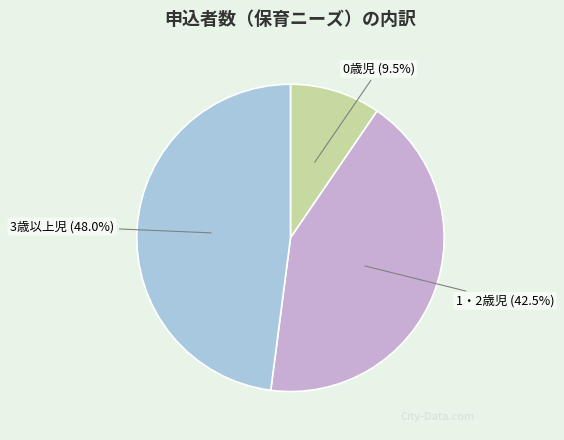

Approximately how many times larger is the value at 0歳児 compared to 1・2歳児?

0.2